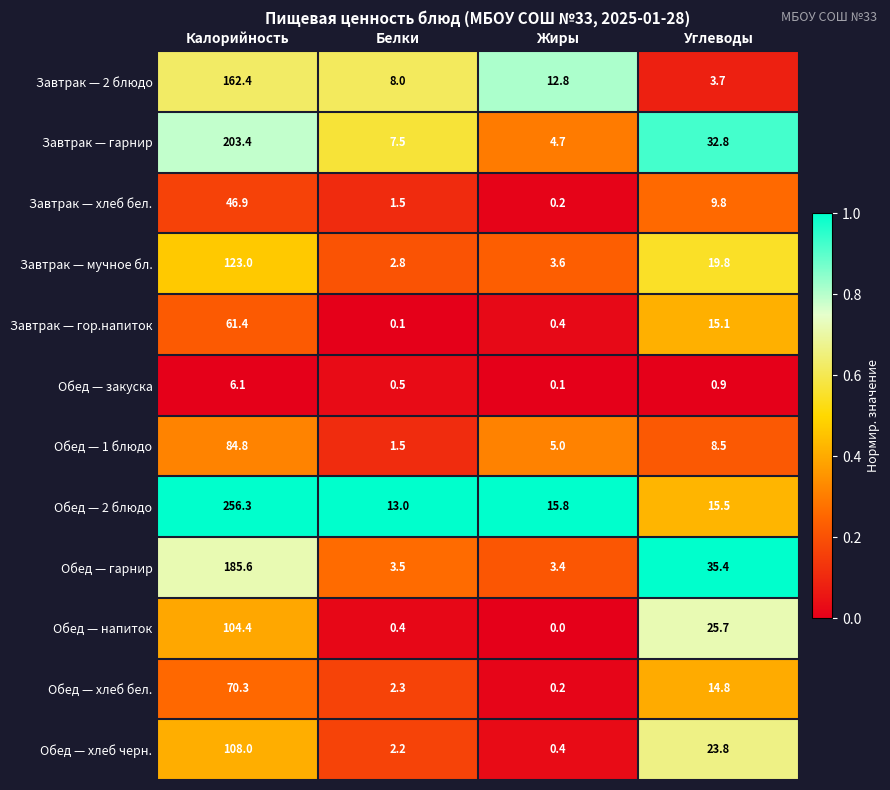

What is the greatest value displayed?

256.3